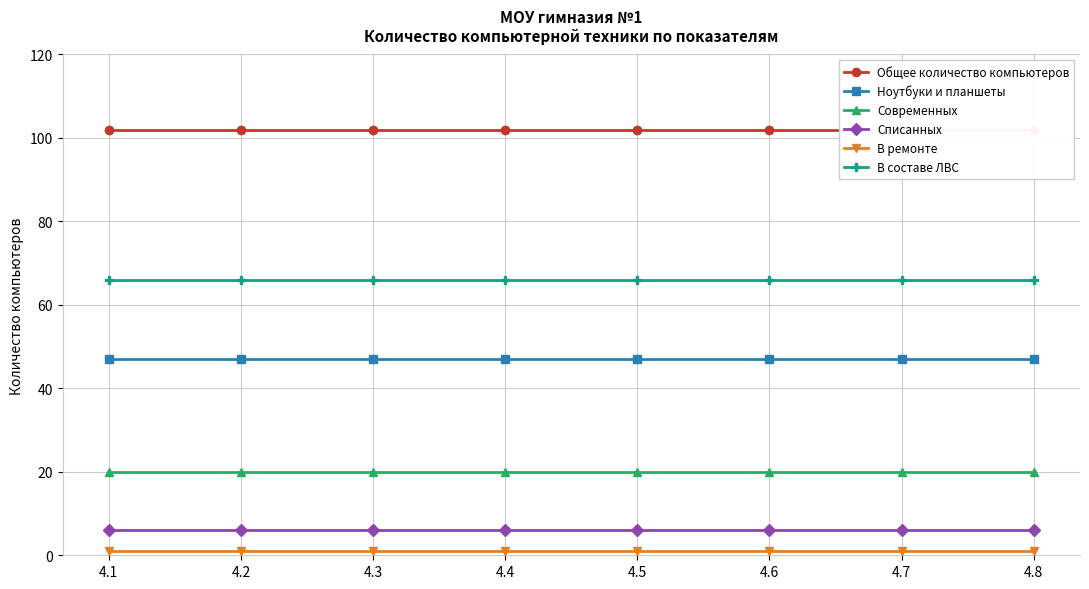

True or false: Современных and В составе ЛВС intersect in this chart.

False